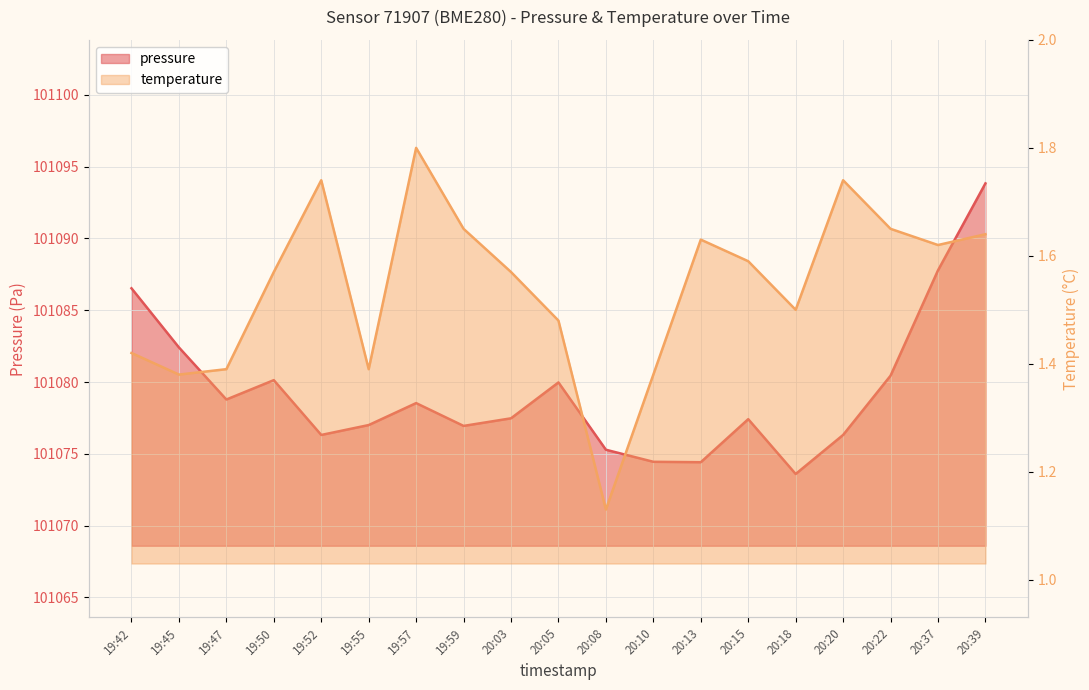

At 20:10, list the series in order from largest to smallest.

pressure, temperature